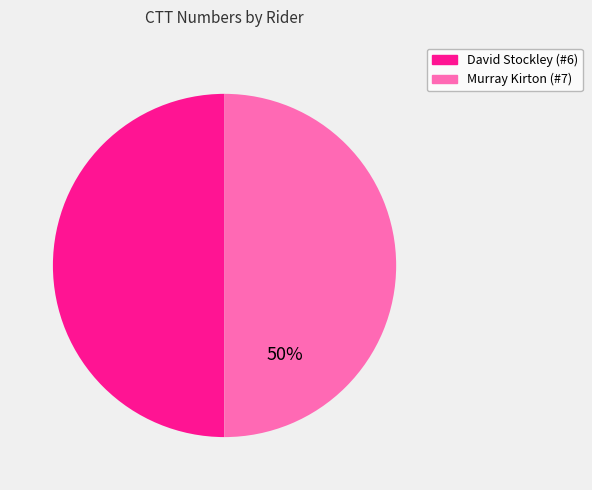

To the nearest percent, what percentage of the pie is Murray Kirton (#7)?

50%